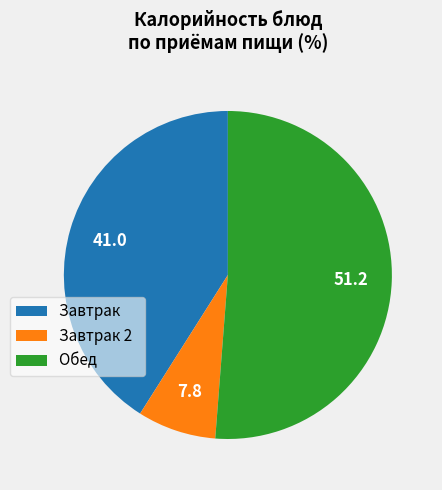

How many segments does this pie chart have?

3